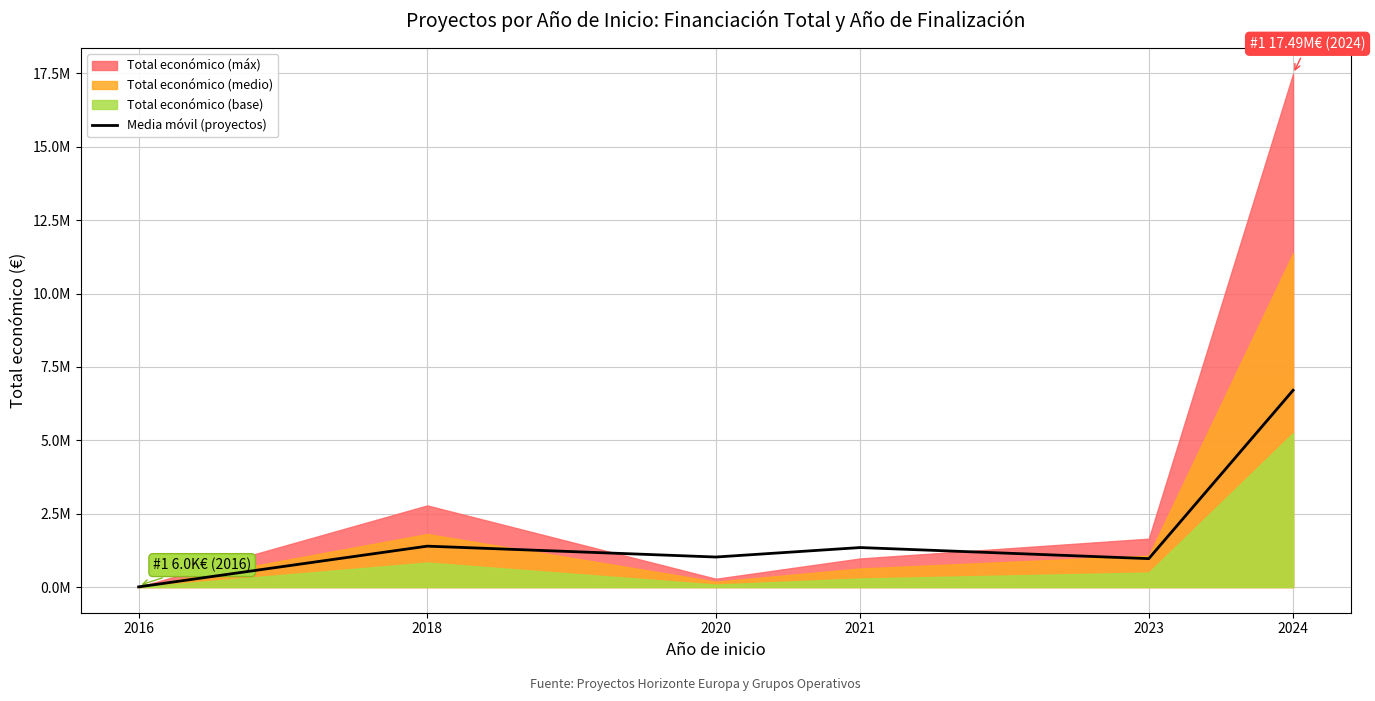

List the labels in order of value, largest first.

2024, 2018, 2021, 2020, 2023, 2016